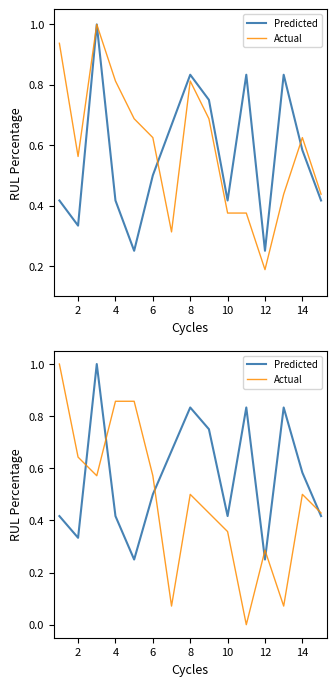

The value of Predicted at 12 is 1.1. True or false?

False